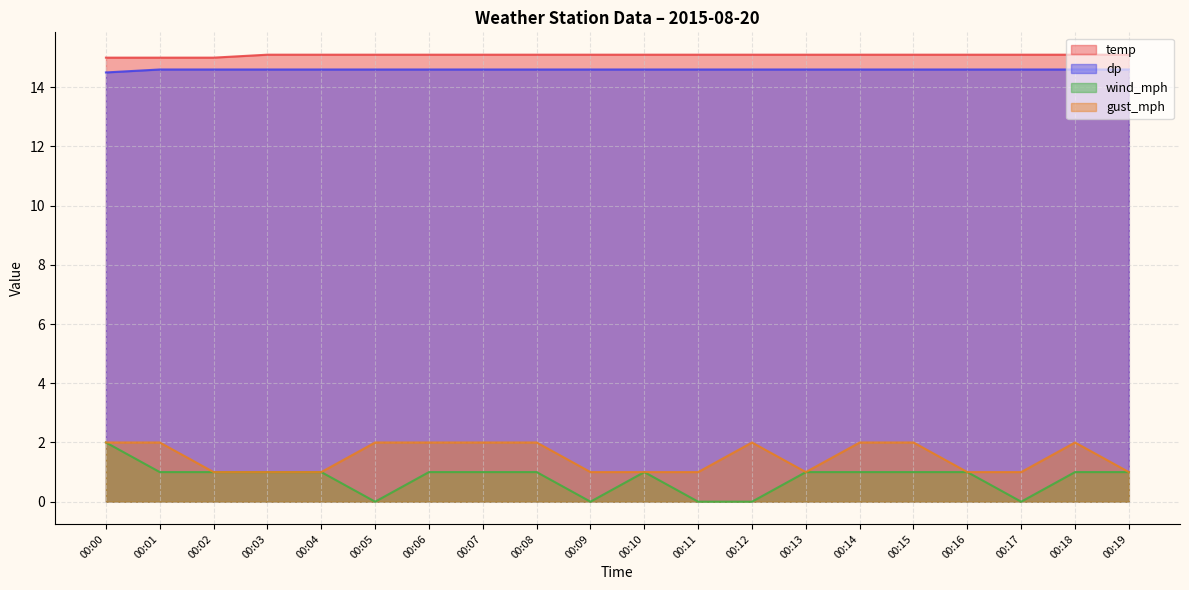

At which category does the chart reach its peak across all series?

00:03